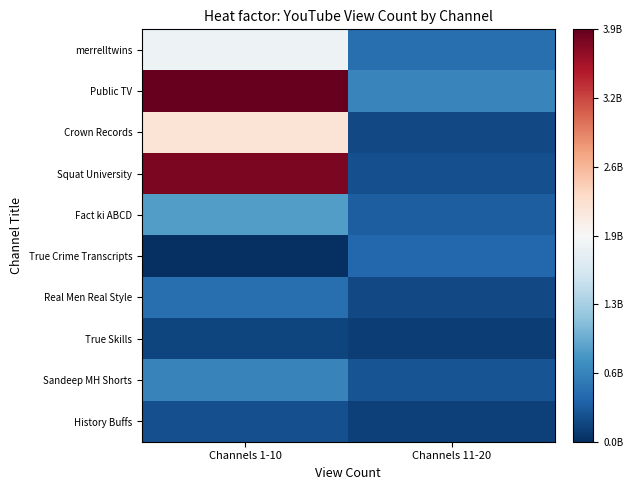

Reading left to right, what are all the values shown in this chart?

merrelltwins: Channels 1-10=1839720773	Channels 11-20=473311549
Public TV: Channels 1-10=3869948173	Channels 11-20=665722245
Crown Records: Channels 1-10=2198822703	Channels 11-20=183338404
Squat University: Channels 1-10=3759853032	Channels 11-20=238619812
Fact ki ABCD: Channels 1-10=860480612	Channels 11-20=348292083
True Crime Transcripts: Channels 1-10=1541741	Channels 11-20=422356032
Real Men Real Style: Channels 1-10=482576026	Channels 11-20=188453774
True Skills: Channels 1-10=156898381	Channels 11-20=118863114
Sandeep MH Shorts: Channels 1-10=640987835	Channels 11-20=266951279
History Buffs: Channels 1-10=233786942	Channels 11-20=129903043